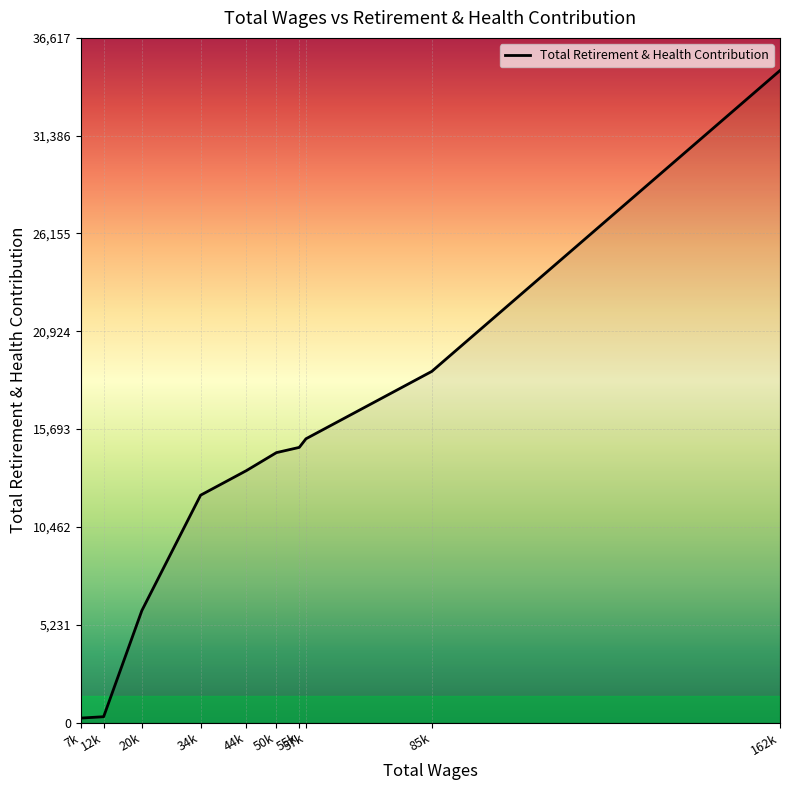

What position from the right is 57k?

3